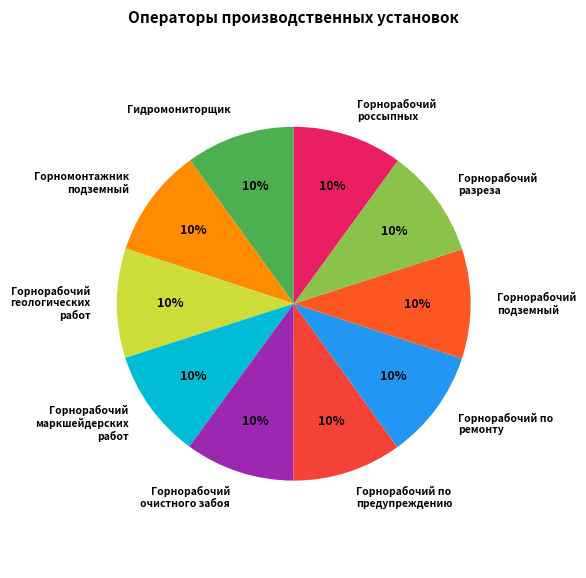

Approximately how many times larger is the value at Горнорабочий маркшейдерских работ compared to Горнорабочий по предупреждению?

1.0